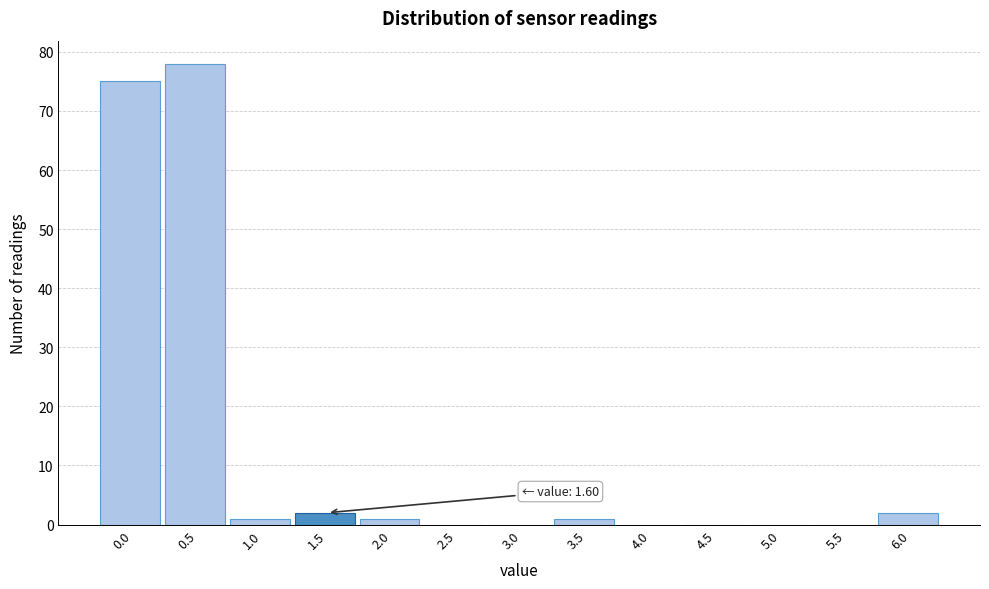

Reading left to right, transcribe all the data shown in this chart.

0.0=75	0.5=78	1.0=1	1.5=2	2.0=1	2.5=0	3.0=0	3.5=1	4.0=0	4.5=0	5.0=0	5.5=0	6.0=2